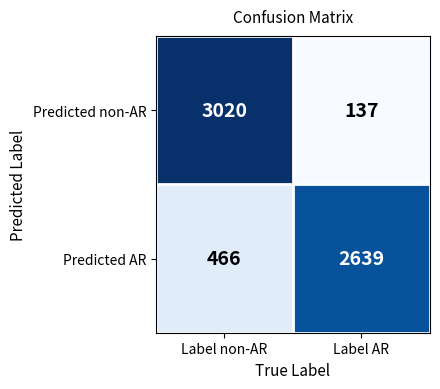

What is the sum of all Predicted AR values?

3105